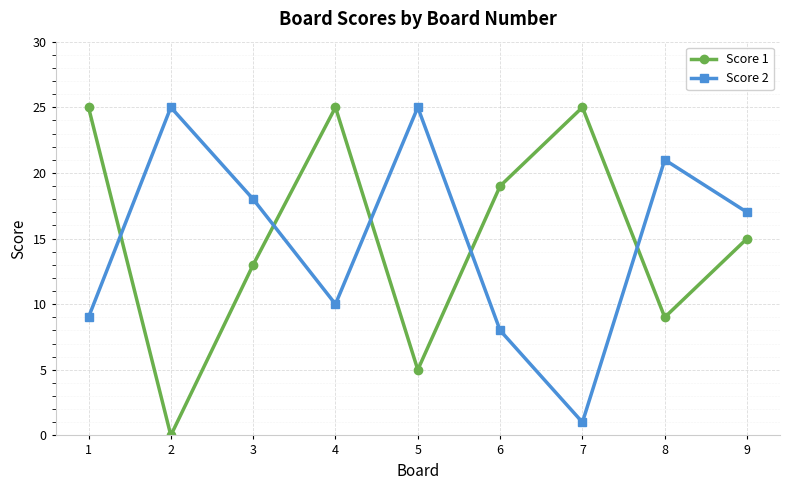

How many series are shown in this chart?

2